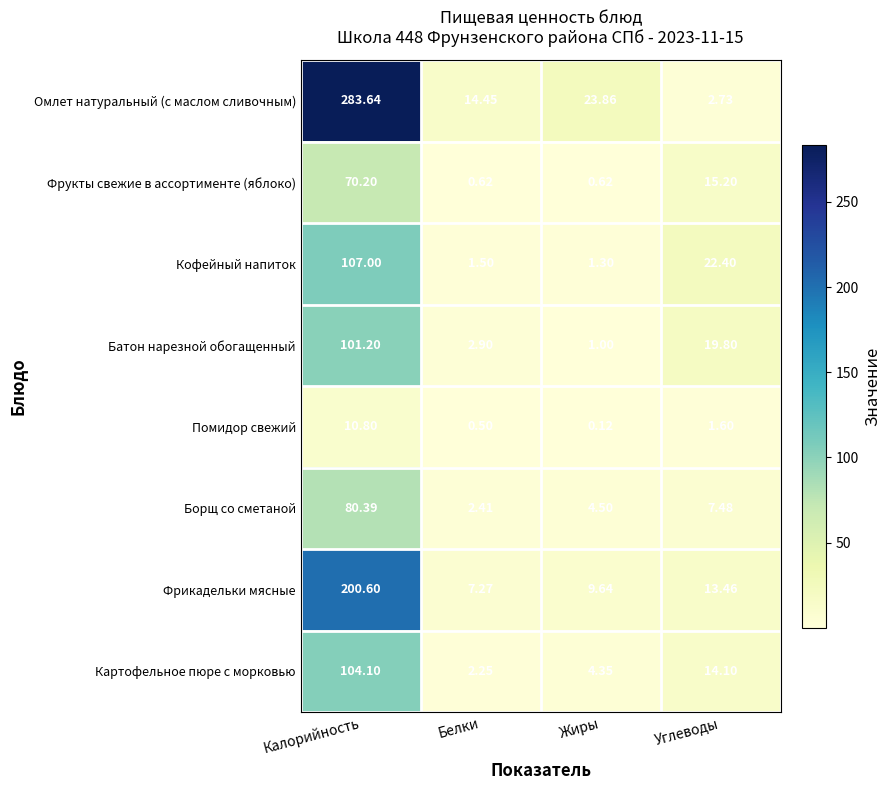

Is the value of Кофейный напиток at Белки greater than the value of Борщ со сметаной at Калорийность?

No